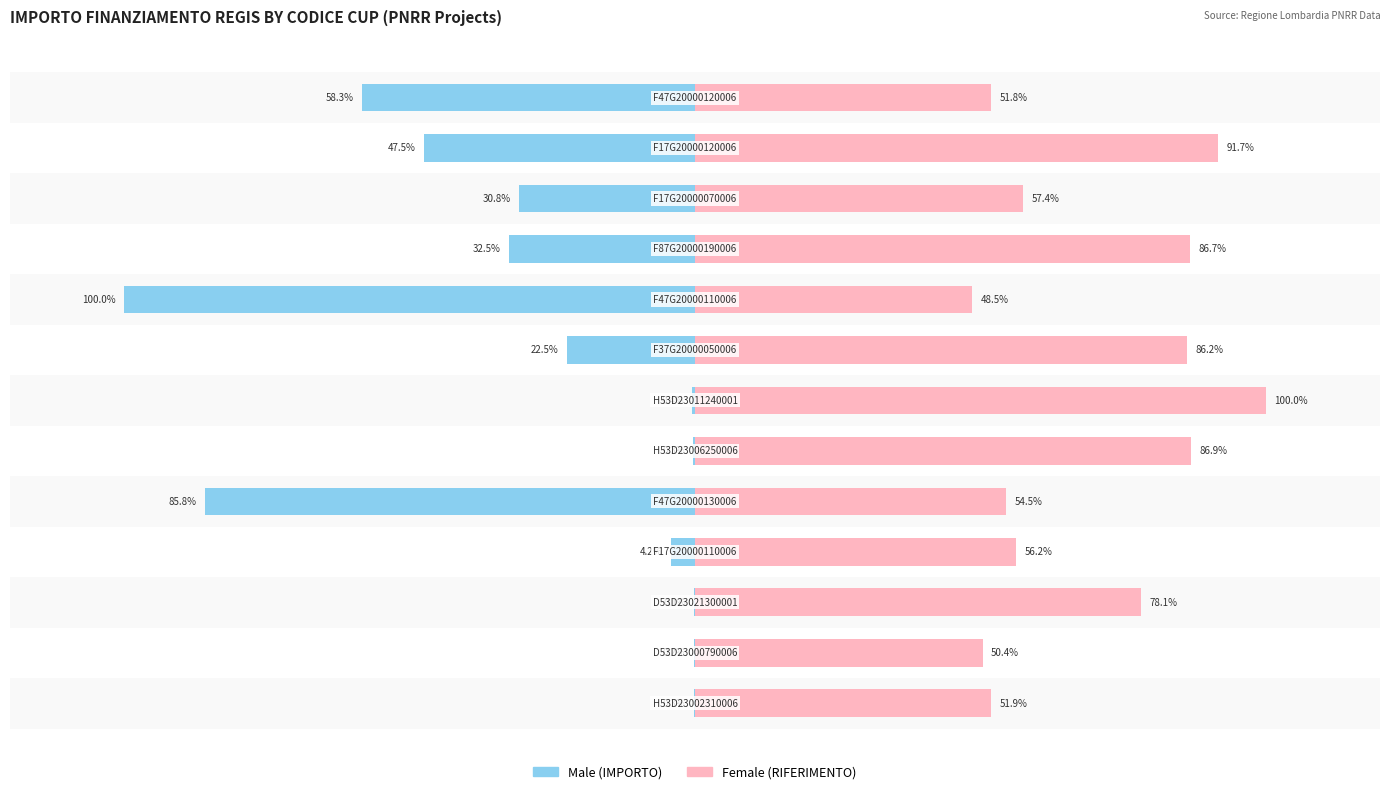

What is the value of the Male bar at the 9th from the left?

-100.0